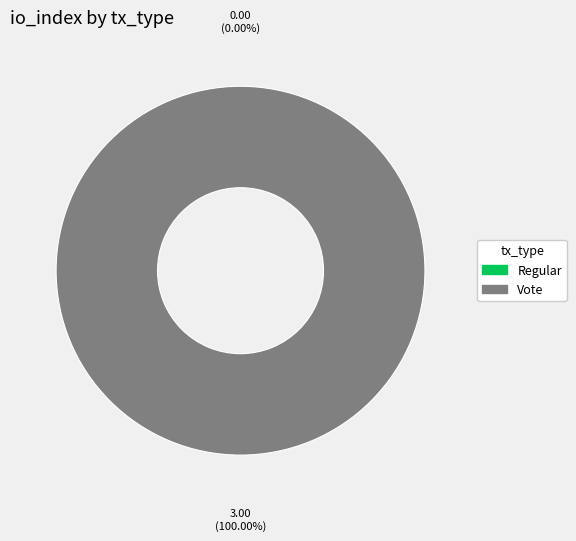

Rank the categories by value from highest to lowest.

Vote (io_index=3), Regular (io_index=0)